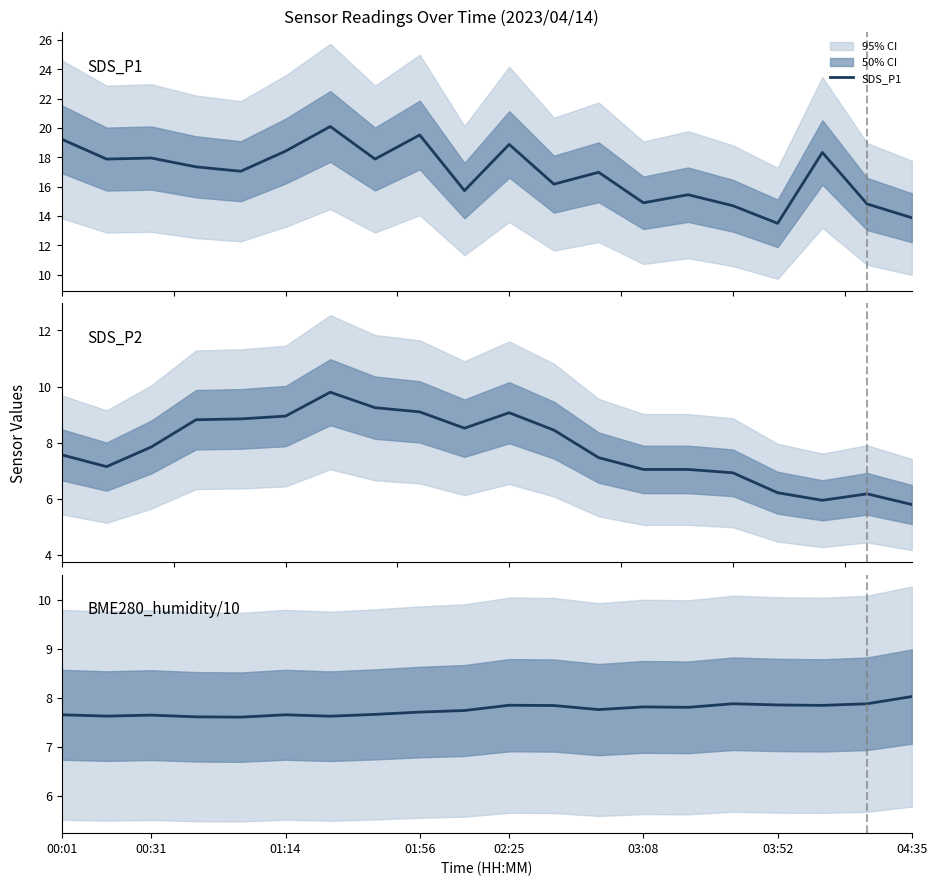

Which series has the largest range (max minus min)?

SDS_P1